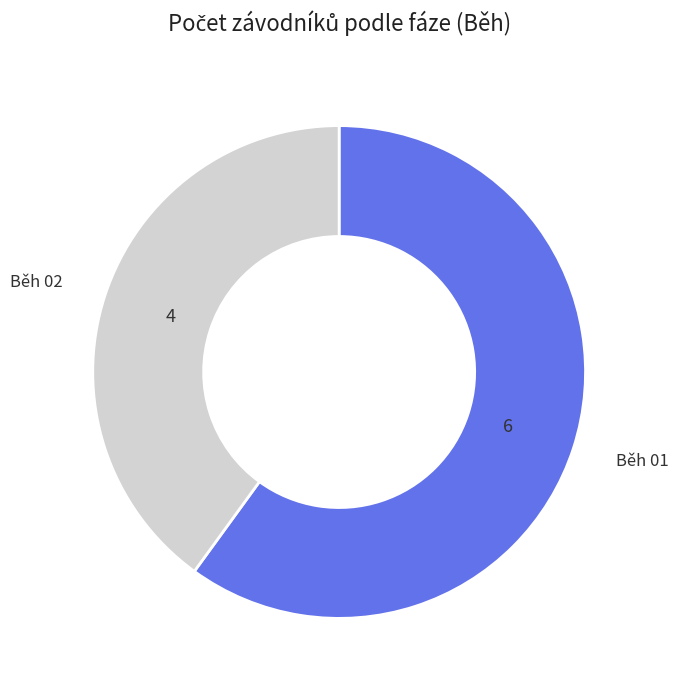

How many segments does this pie chart have?

2